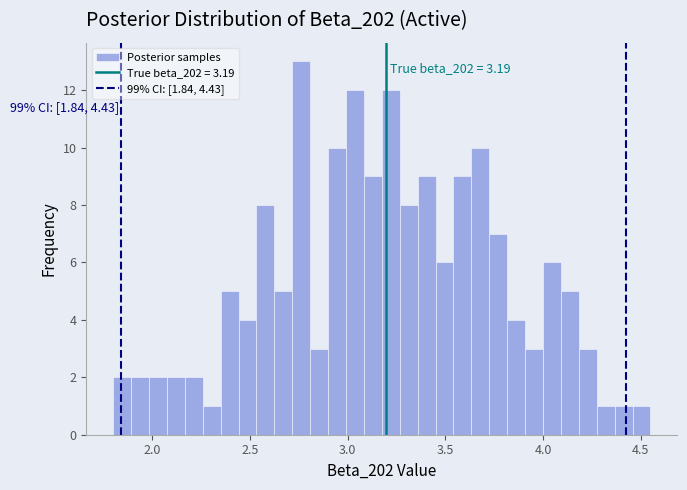

Around what value on the x-axis is the tallest bar? Give the approximate position of its centre, as read against the axis.

2.75